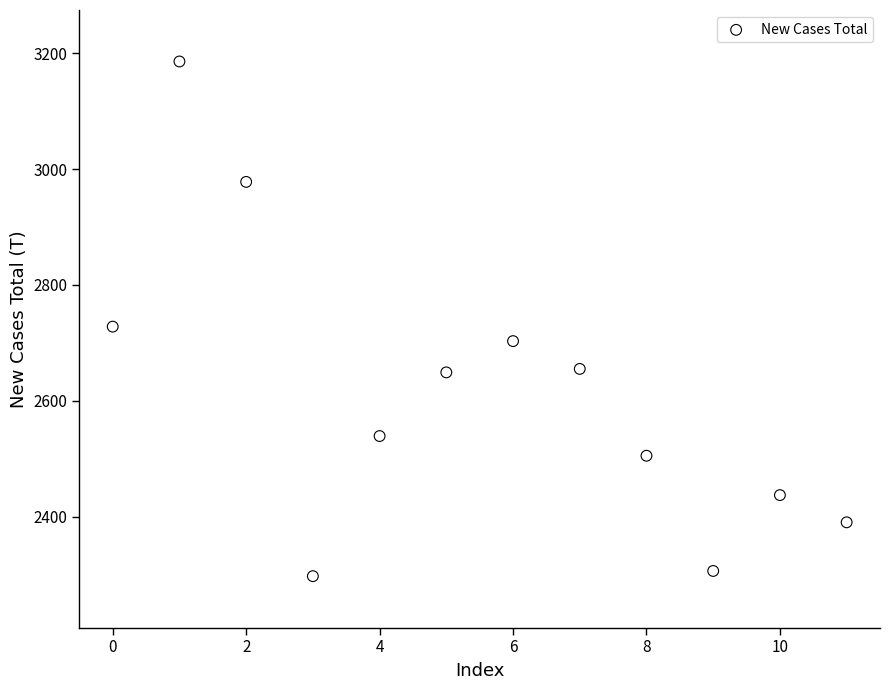

What is the average Y value?

2614